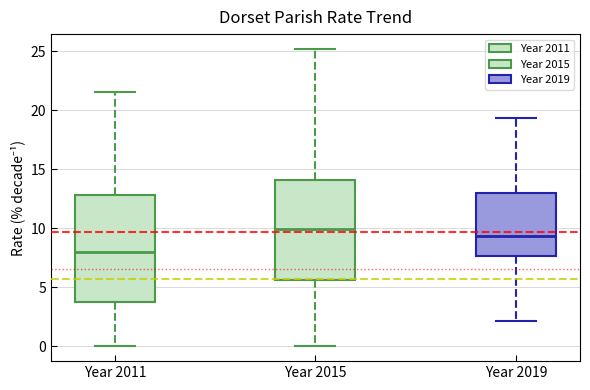

Where is the lower edge of the box for Year 2011 on the y-axis? The values are not printed on the chart, so give them approximately, as read against the axis.

4.0